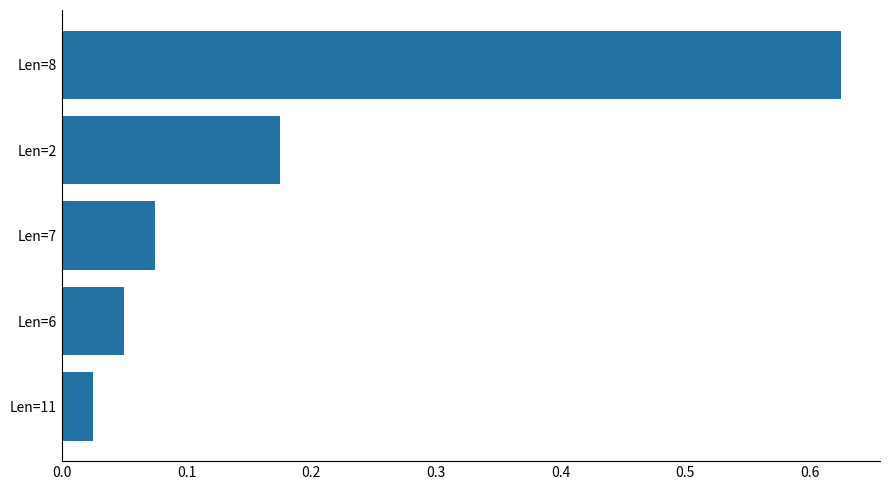

Between Len=11 and Len=2, which is larger?

Len=2